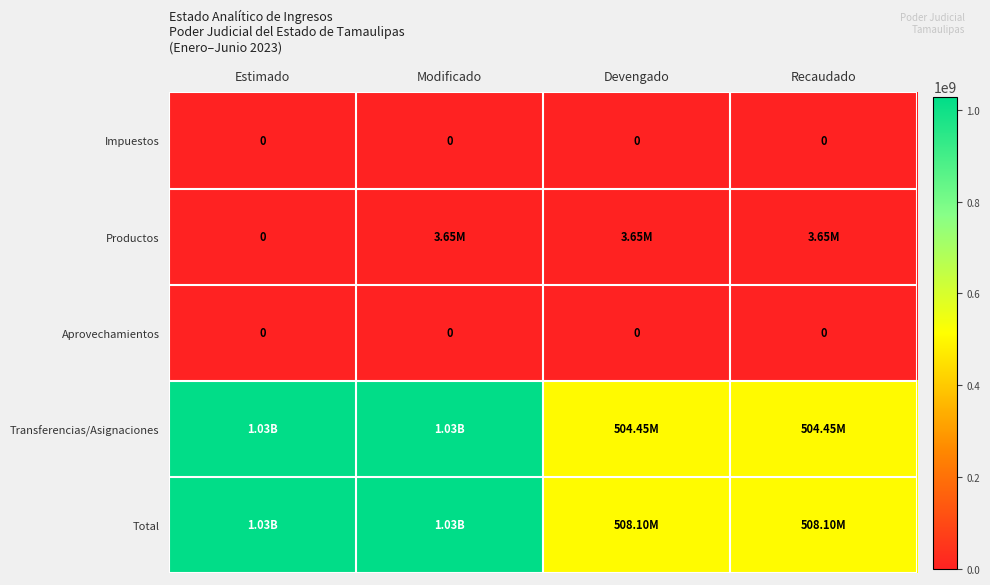

What is the spread (max minus min) of values at Recaudado?

508097130.4